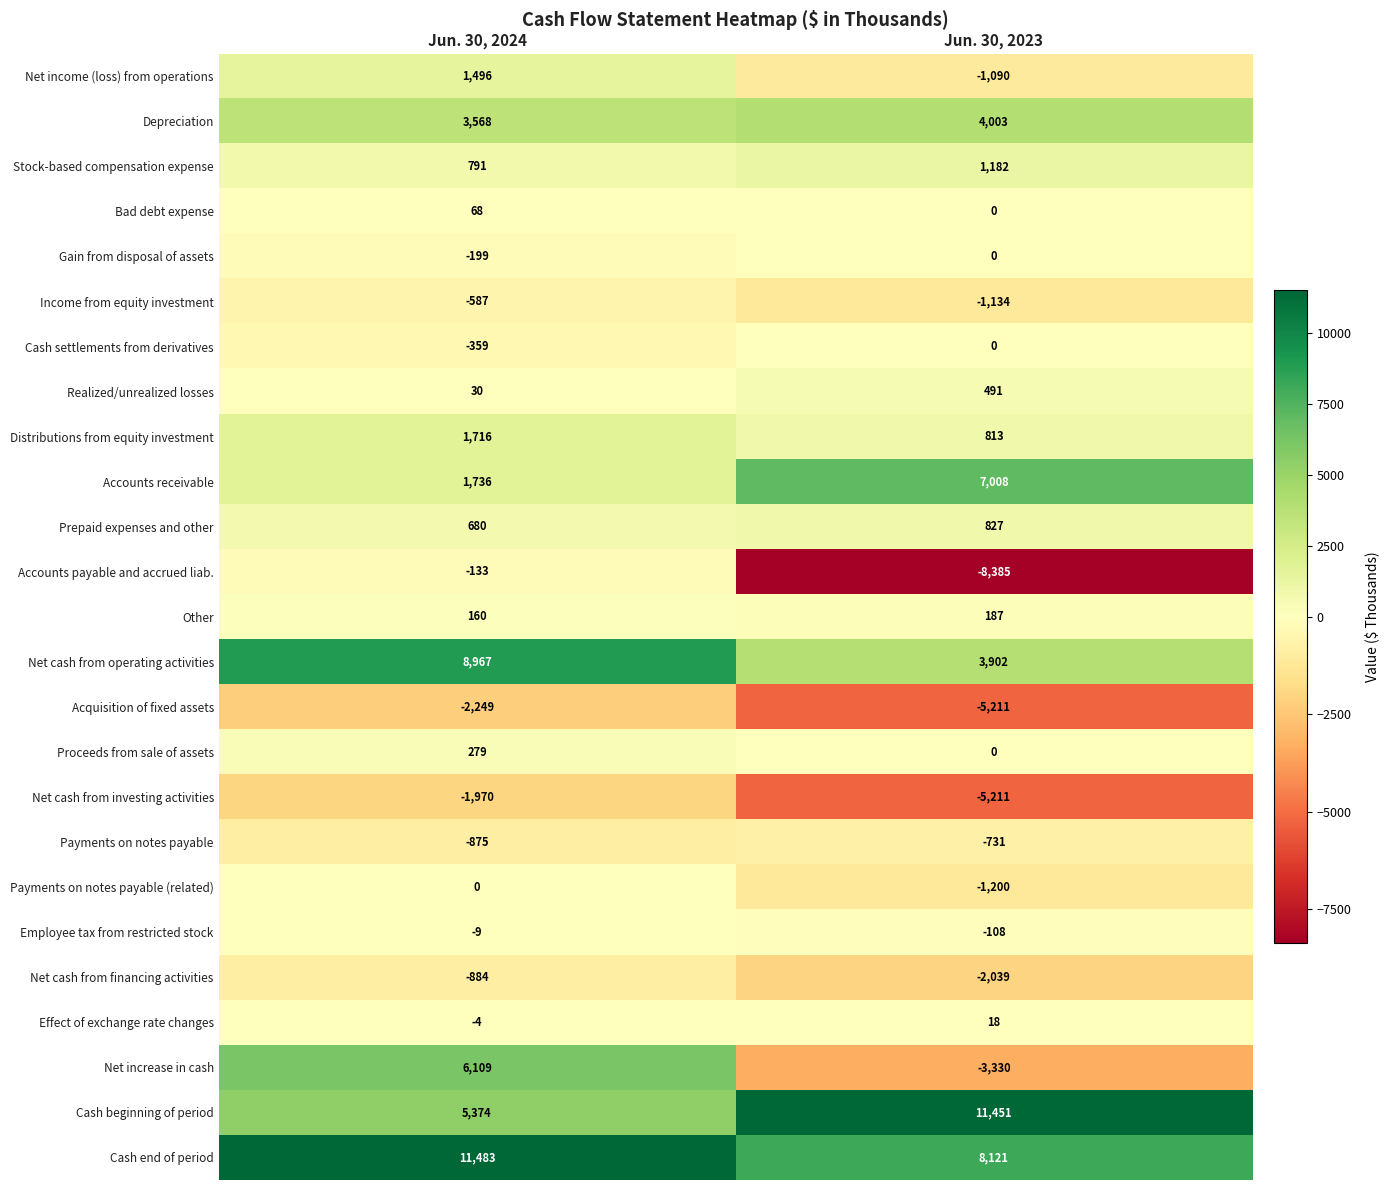

Is it true that Cash beginning of period equals 20467 at Jun. 30, 2023?

False